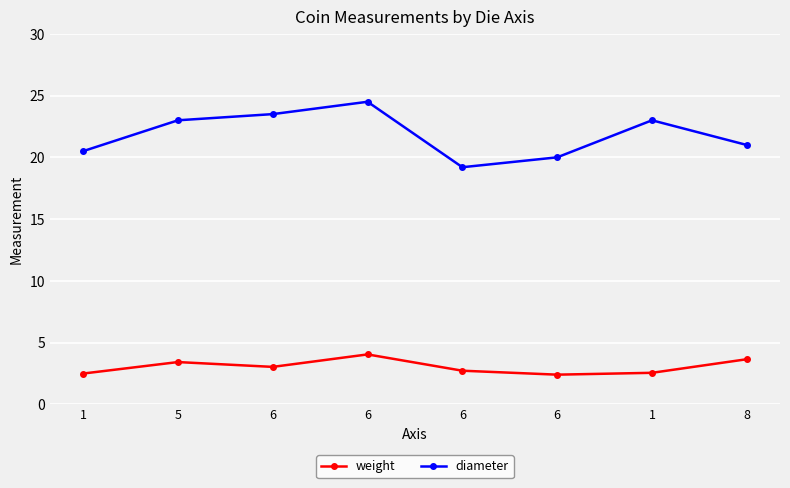

True or false: weight and diameter intersect in this chart.

False